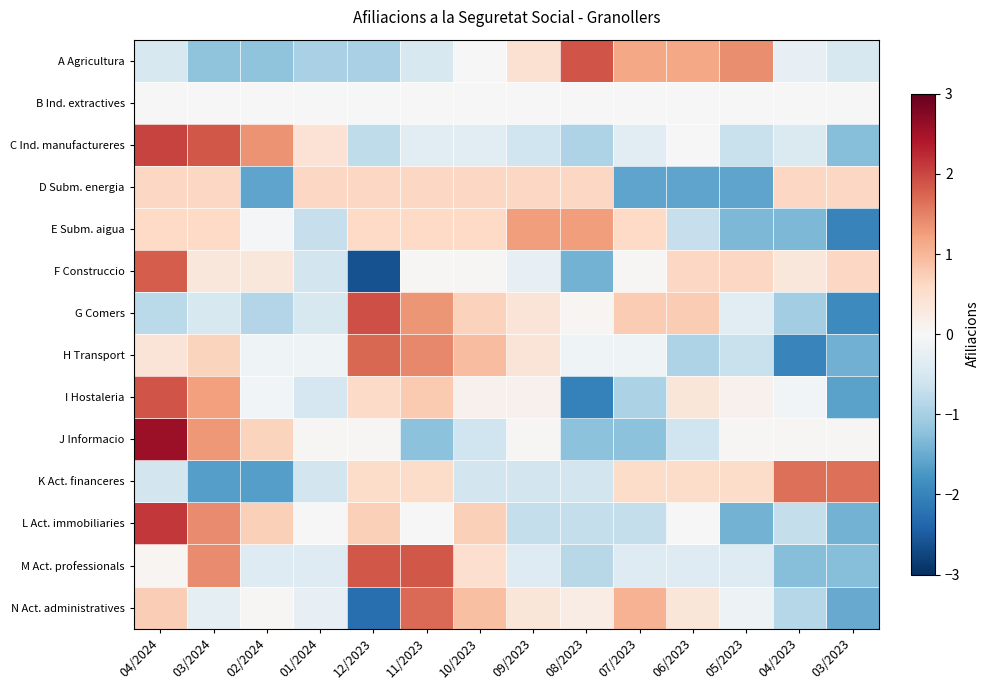

List the series in order of their peak value, lowest first.

B Ind. extractives, D Subm. energia, E Subm. aigua, K Act. financeres, N Act. administratives, H Transport, F Construccio, M Act. professionals, I Hostaleria, A Agricultura, G Comers, C Ind. manufactureres, L Act. immobiliaries, J Informacio